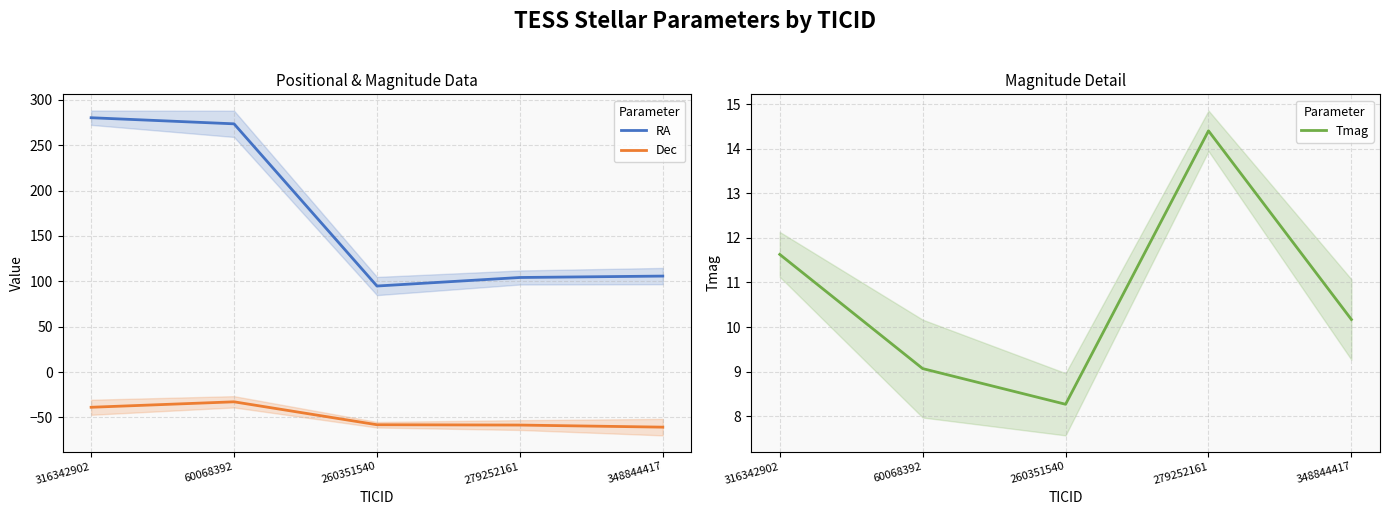

At how many categories does at least one series exceed 271?

2